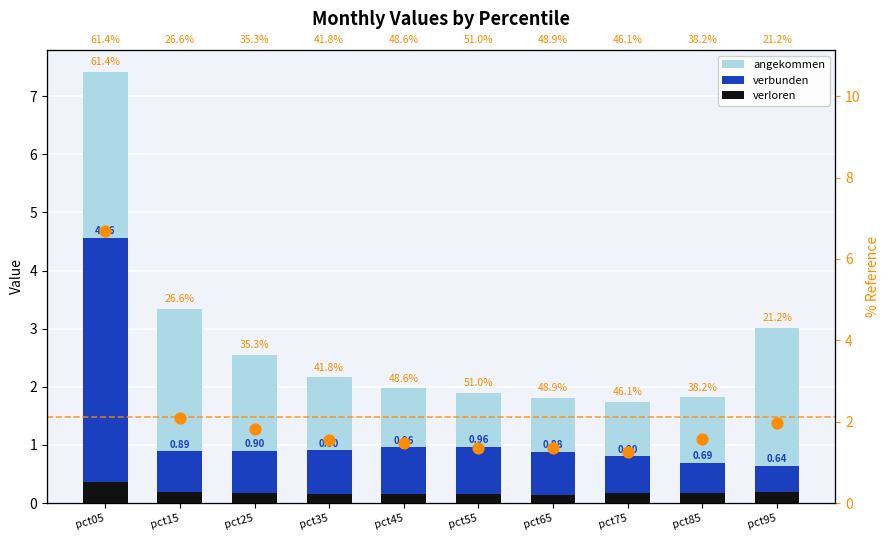

Which series reaches the maximum Y coordinate?

angekommen